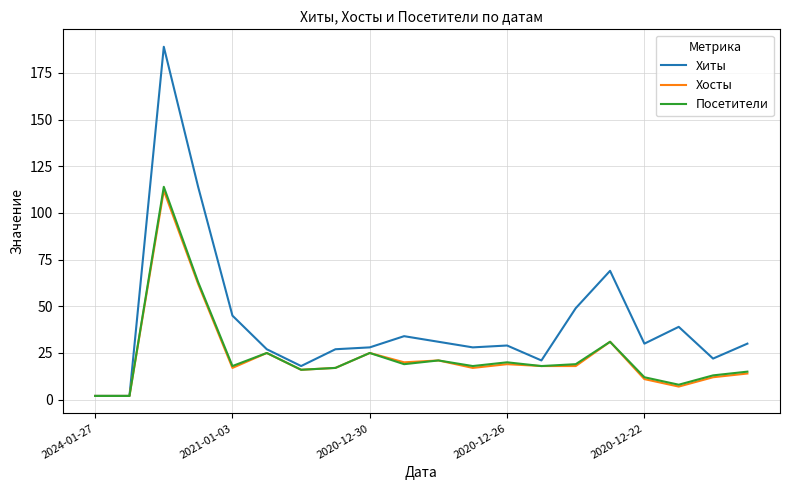

Which series has the largest total across all categories?

Хиты